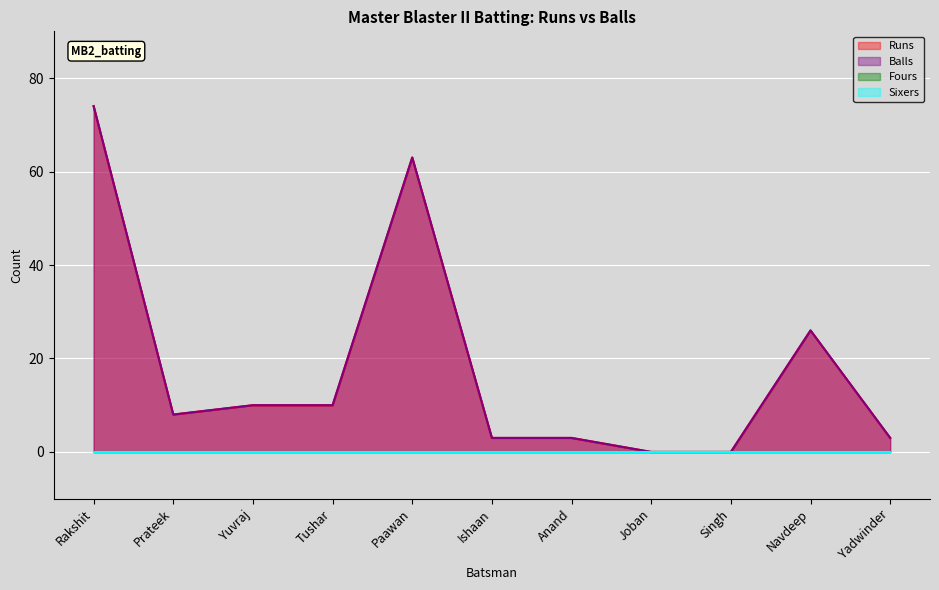

How many values in Runs are above zero?

9